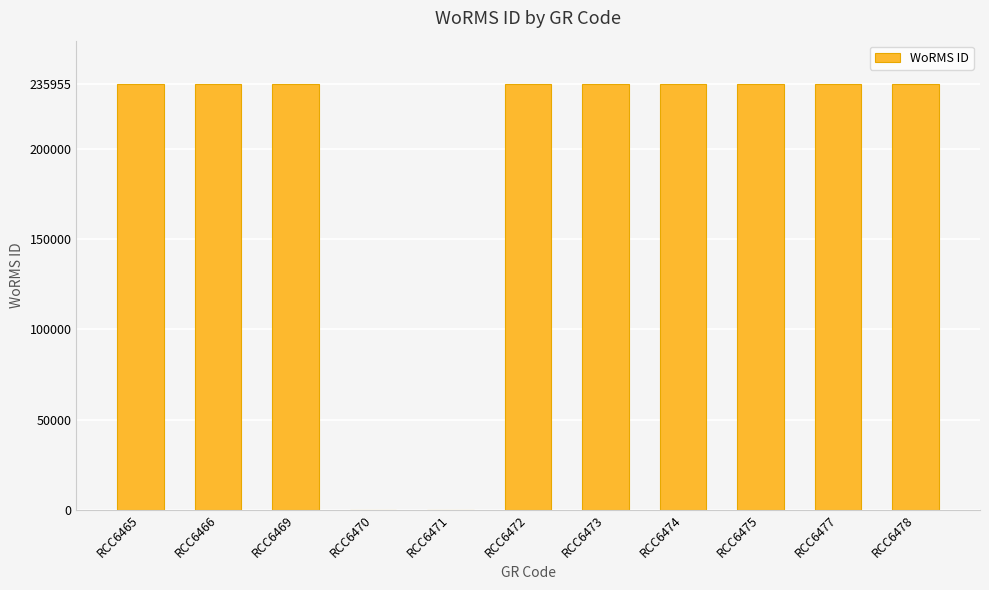

What value does the data have at RCC6477, to the nearest 10?

235960